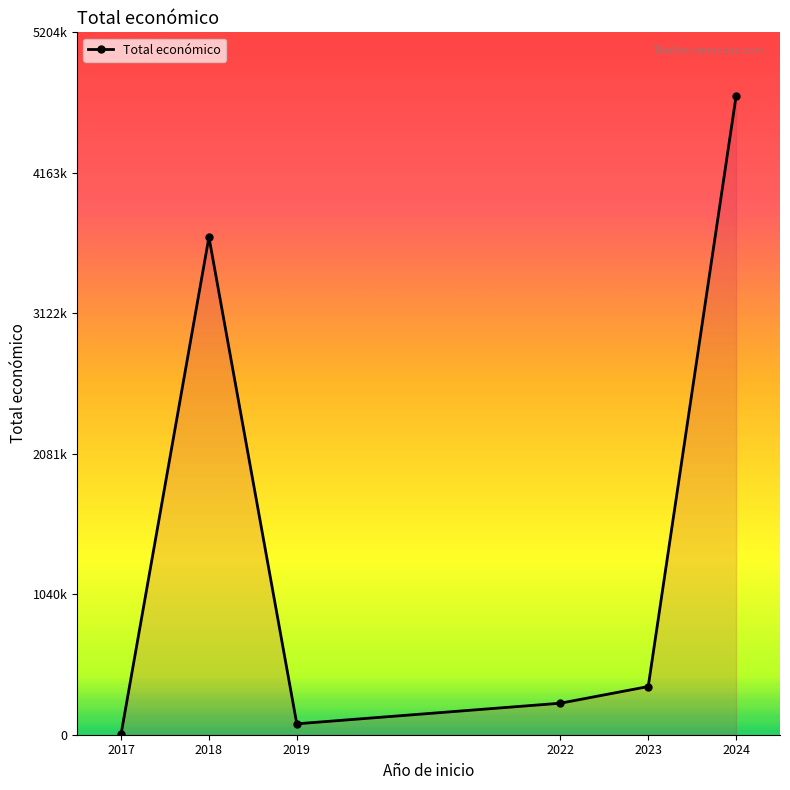

At which category does the data reach its first local valley?

2019